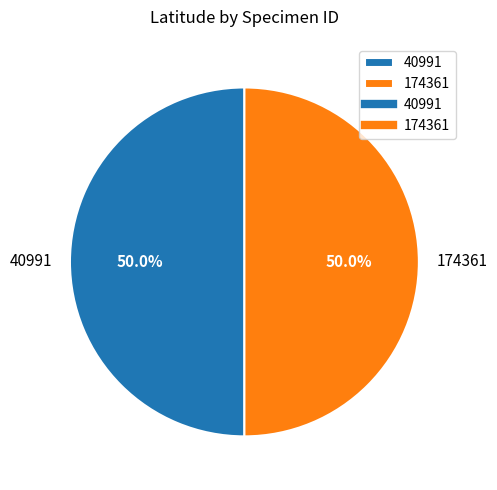

True or false: 40991 accounts for 37% of the total.

False